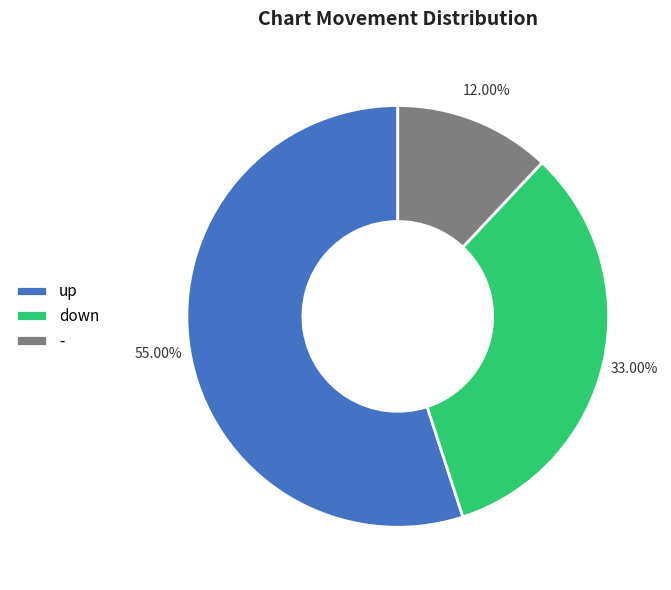

To the nearest percent, what percentage of the pie is up?

55%